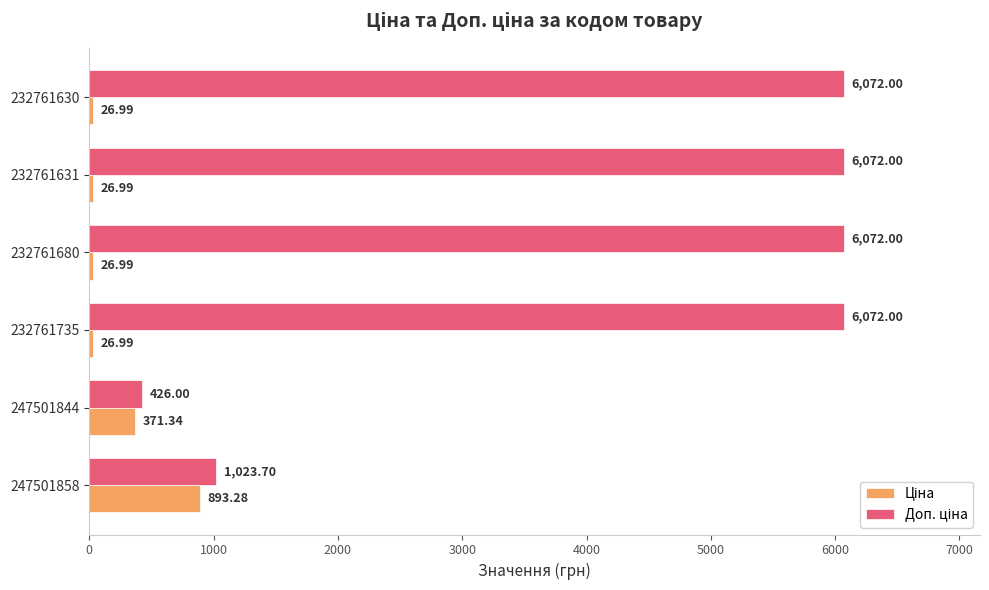

What is the spread (max minus min) of values at 232761680?

6045.0